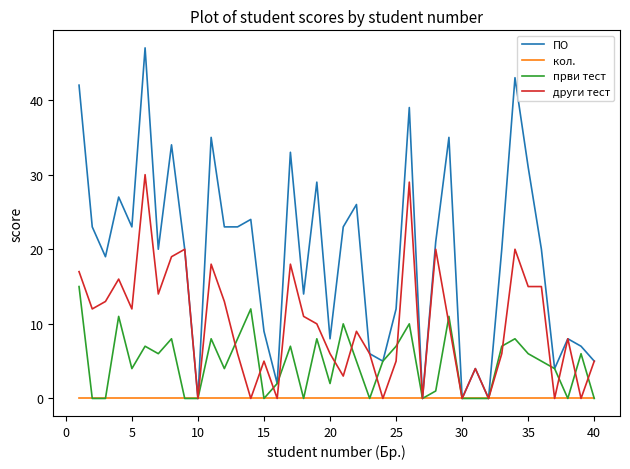

List the series in order of their peak value, lowest first.

кол., први тест, други тест, ПО